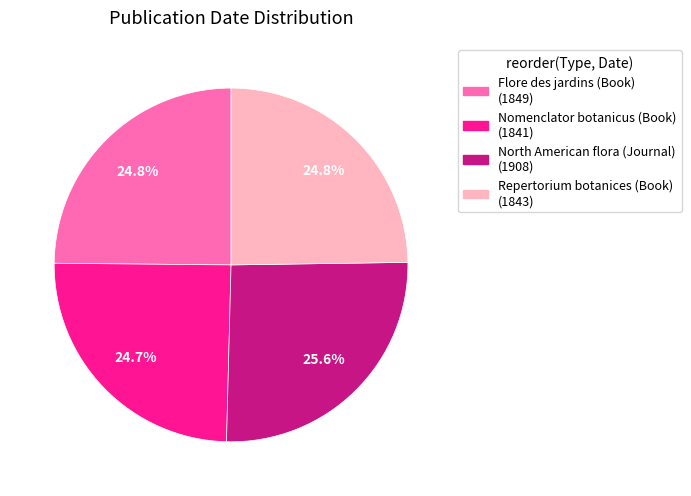

How many slices are in this pie chart?

4